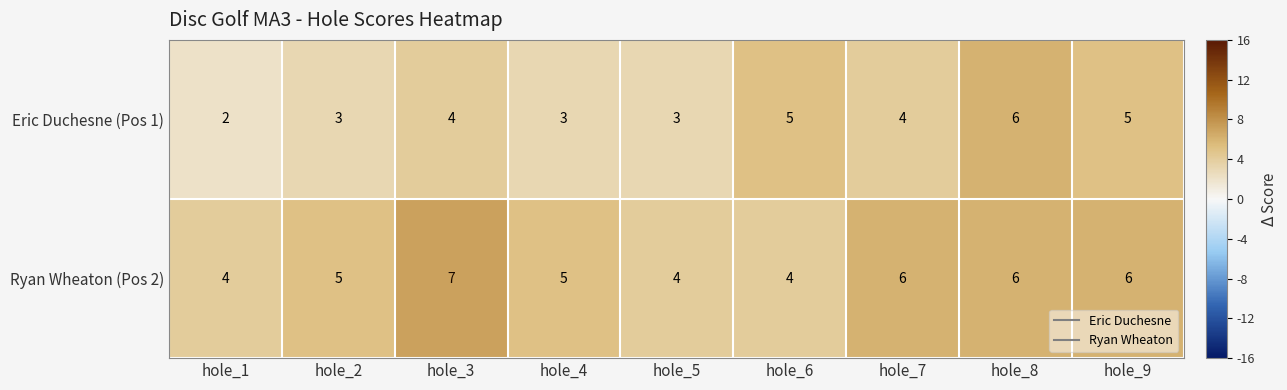

List the series in order of their peak value, lowest first.

Eric Duchesne (Pos 1), Ryan Wheaton (Pos 2)